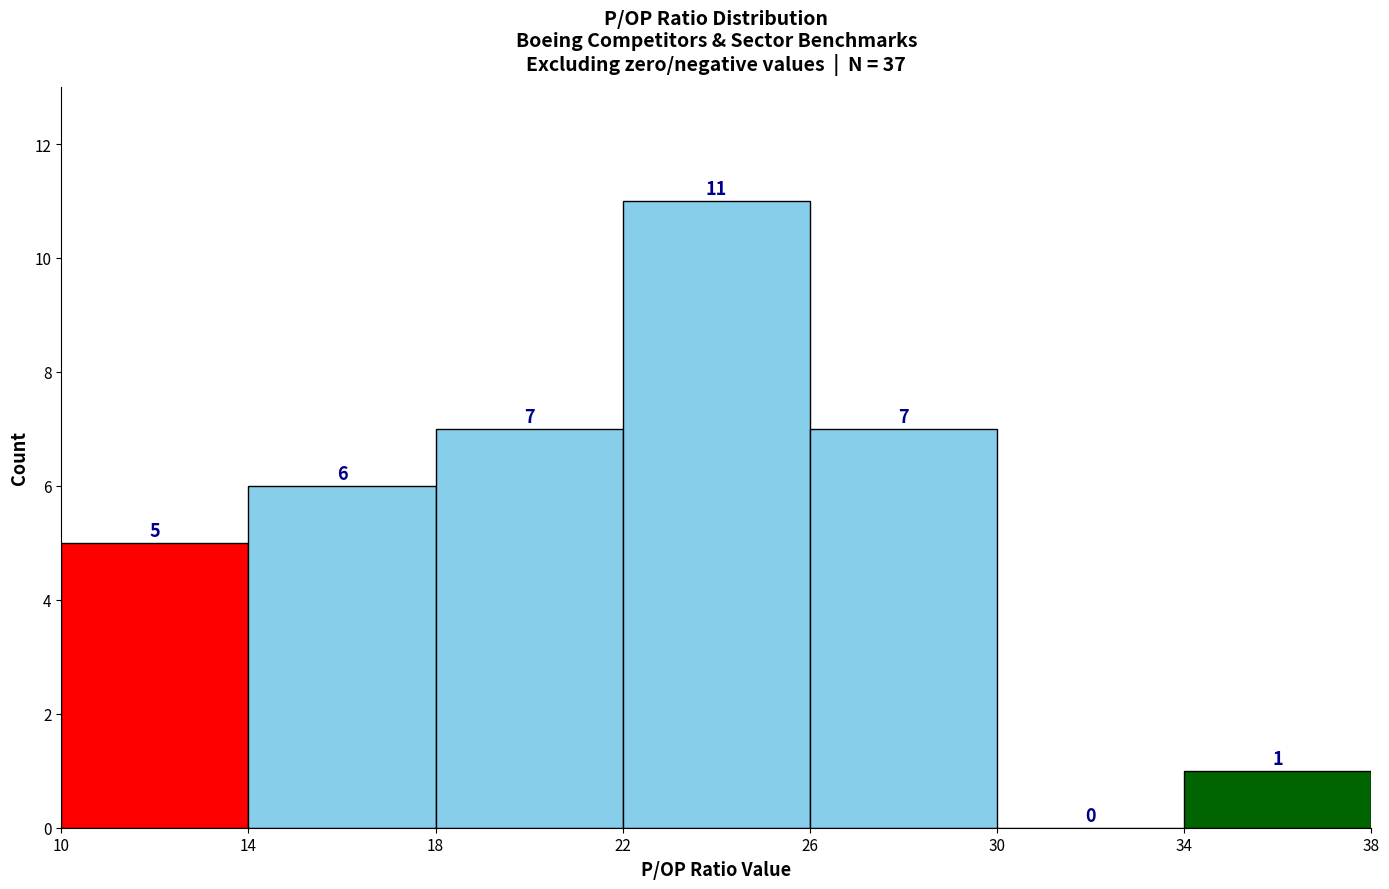

Reading left to right, transcribe this chart: for each bar, give the range it covers on the x-axis and its height.

10 to 14: 5
14 to 18: 6
18 to 22: 7
22 to 26: 11
26 to 30: 7
30 to 34: 0
34 to 38: 1